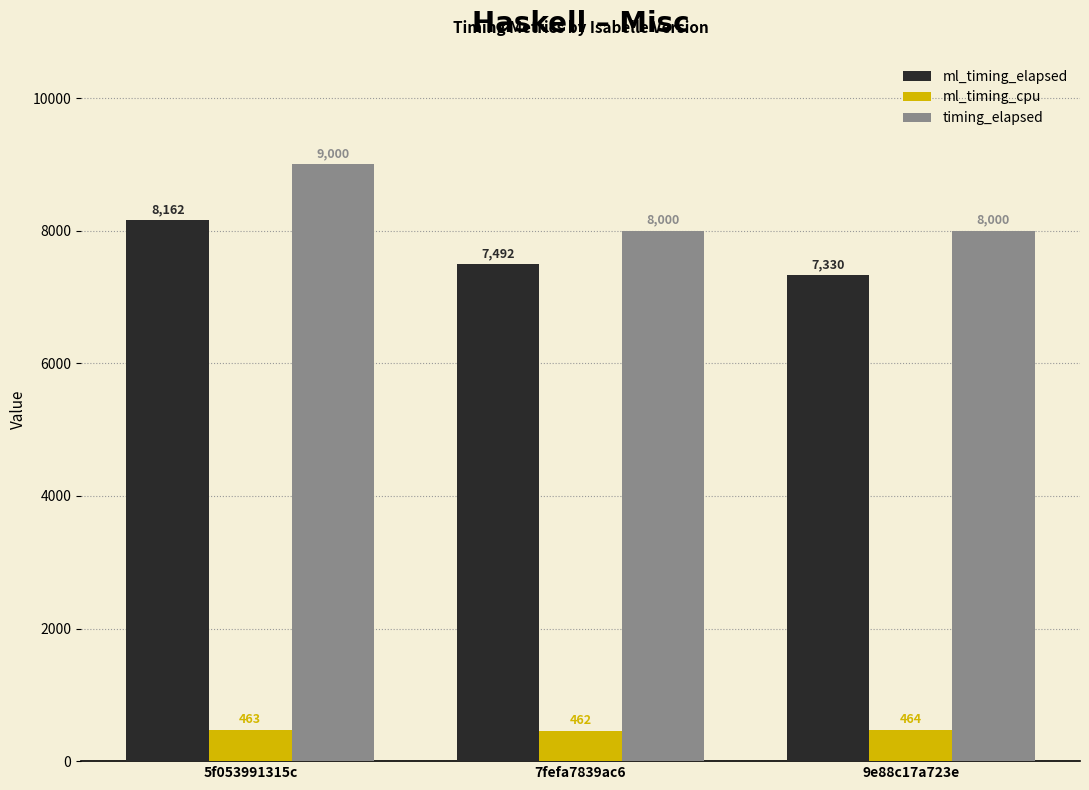

Which category has the highest value across all series?

5f053991315c